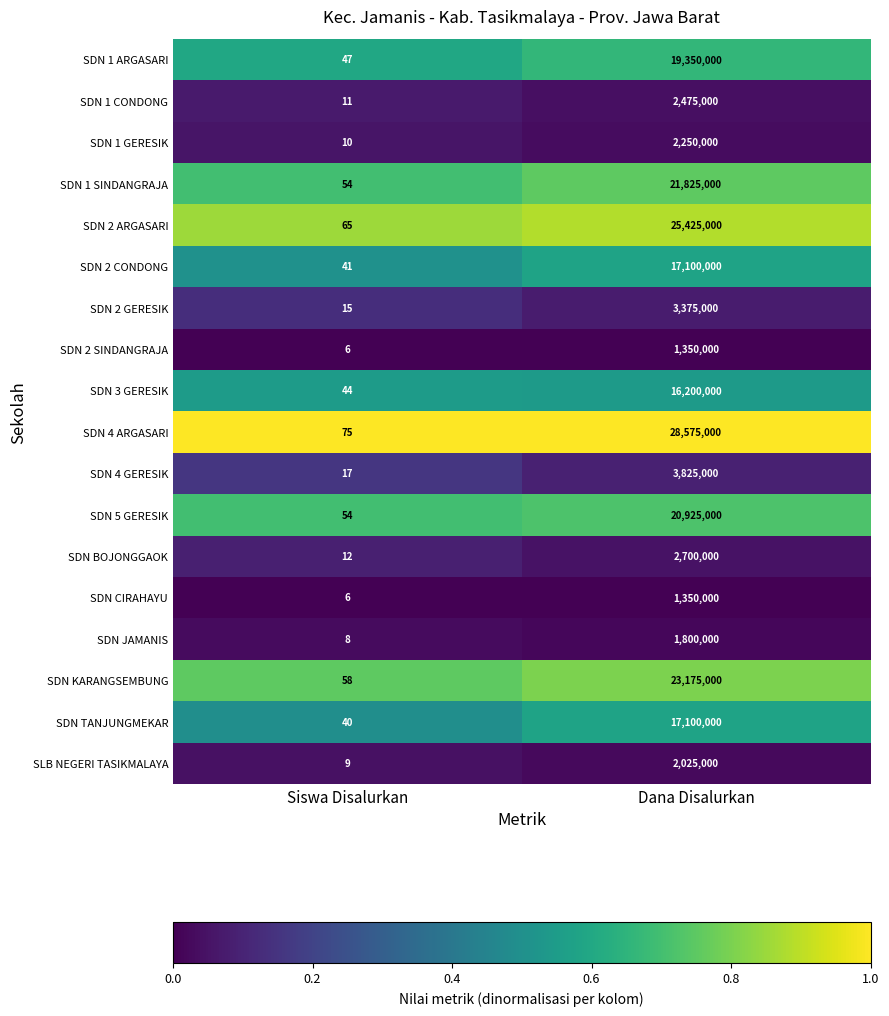

What is the difference between the highest and lowest values at Siswa Disalurkan?

69